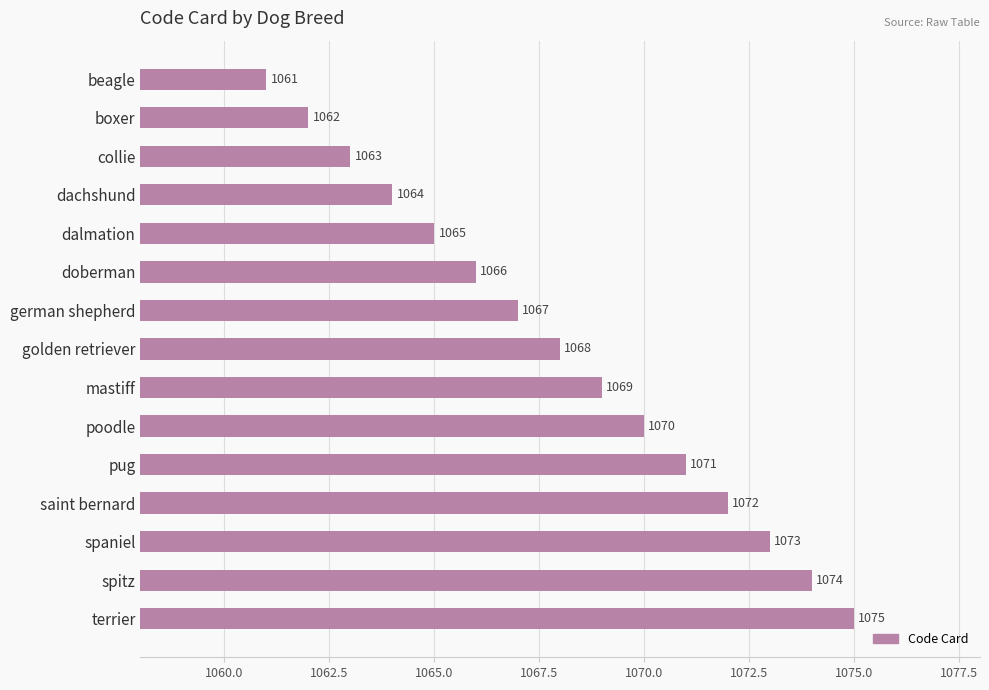

At which label is the value closest to 1068?

golden retriever